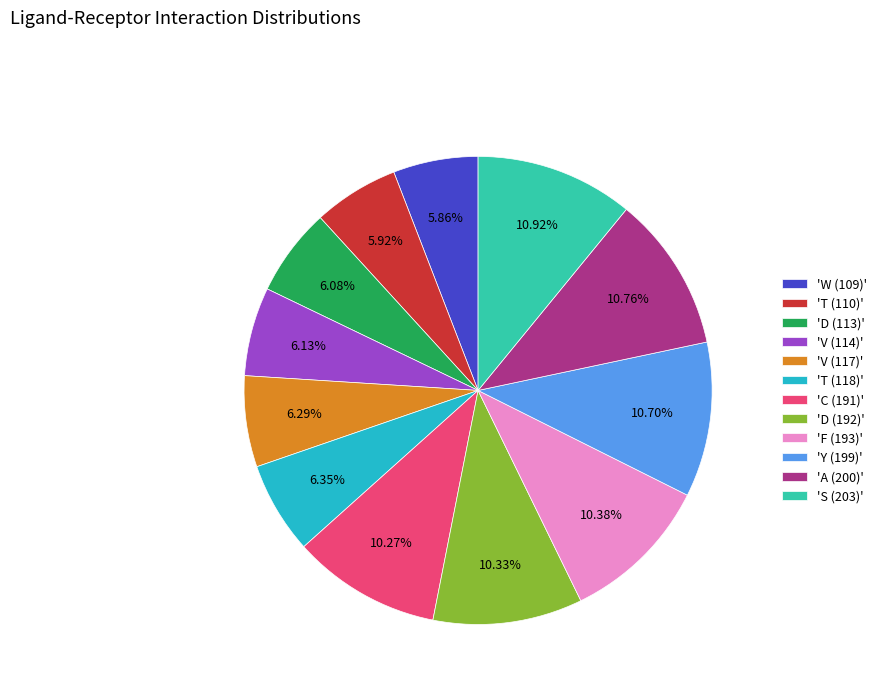

Is there any slice that represents more than half of the pie?

No